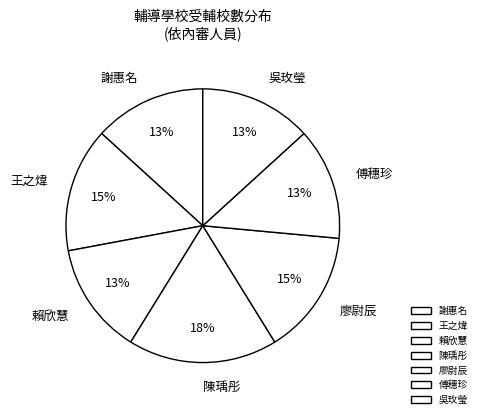

To the nearest percent, what is the combined percentage of 謝惠名 and 賴欣慧?

26%